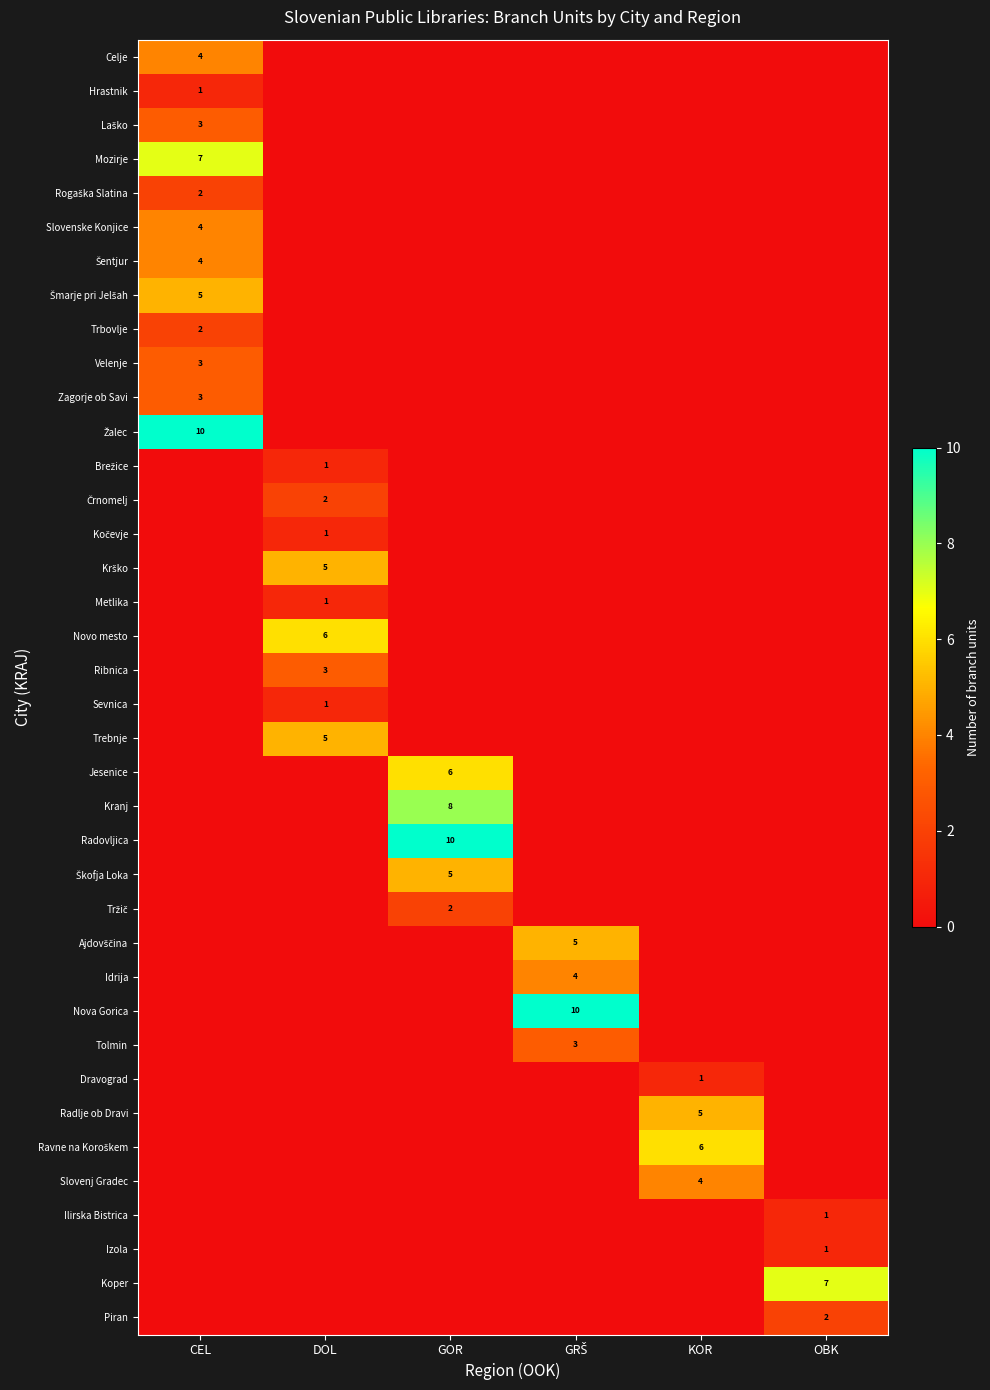

Is it true that Šmarje pri Jelšah equals 5 at CEL?

True